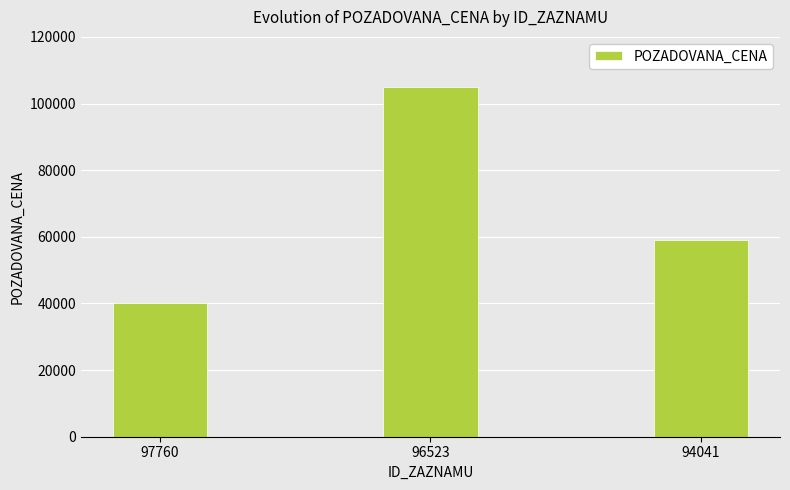

Approximately how many times larger is the value at 94041 compared to 96523?

0.6